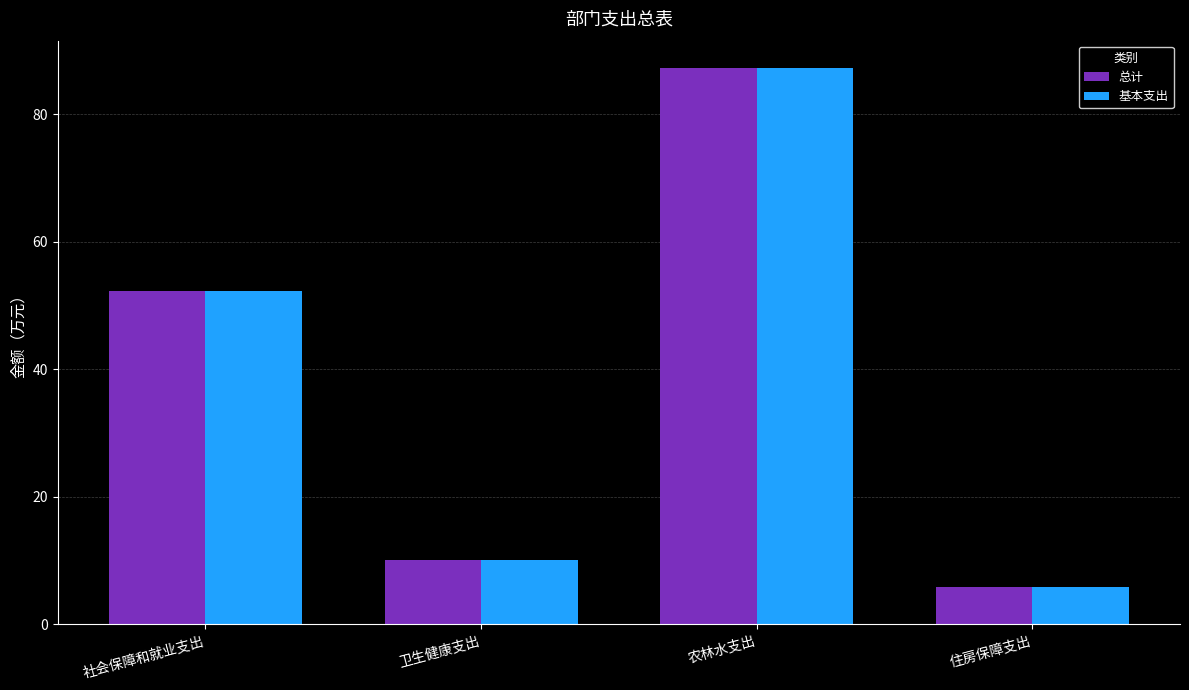

What is the value of the 基本支出 bar at the 4th from the left?

5.9